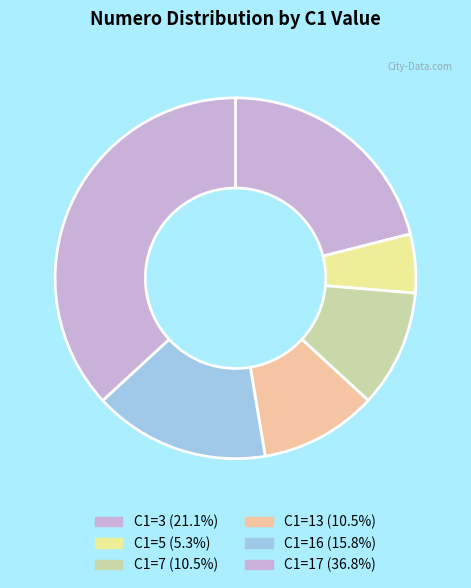

Count the number of slices in the pie.

6